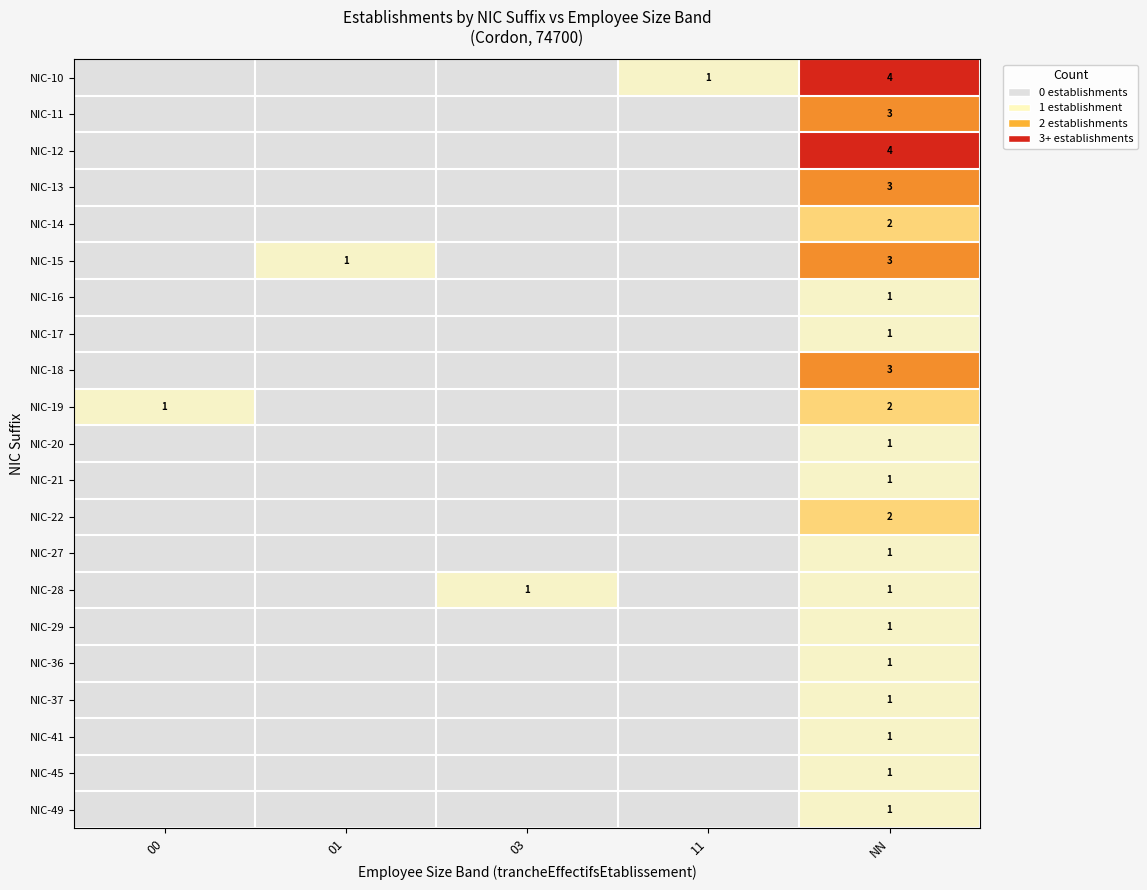

Is it true that NIC-14 equals 1 at 03?

False